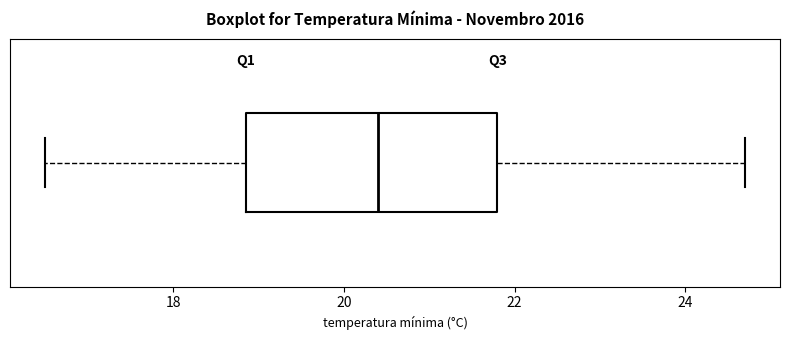

Where does the median line of the box sit on the x-axis? The values are not printed on the chart, so give them approximately, as read against the axis.

20.4